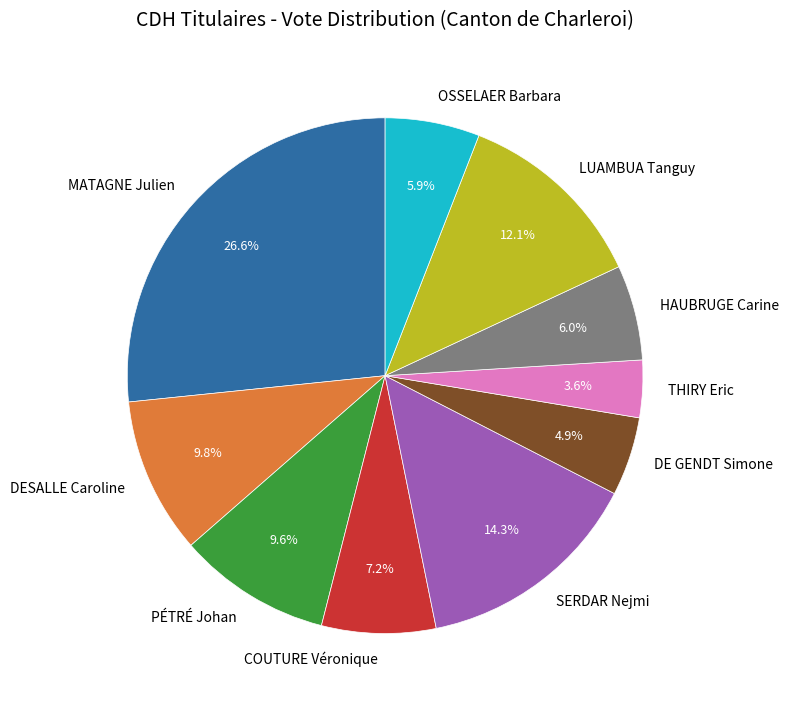

True or false: COUTURE Véronique accounts for 7% of the total.

True